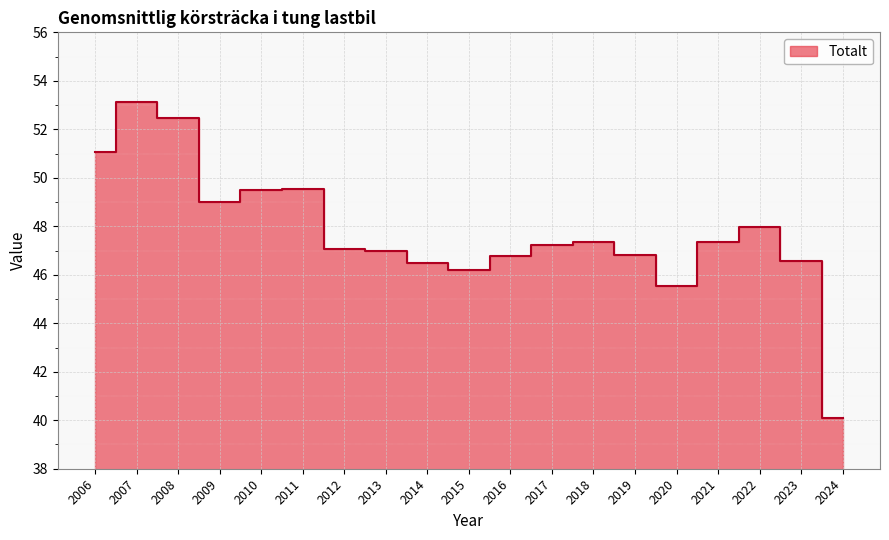

The chart shows a value of 74.6 at 2008. True or false?

False